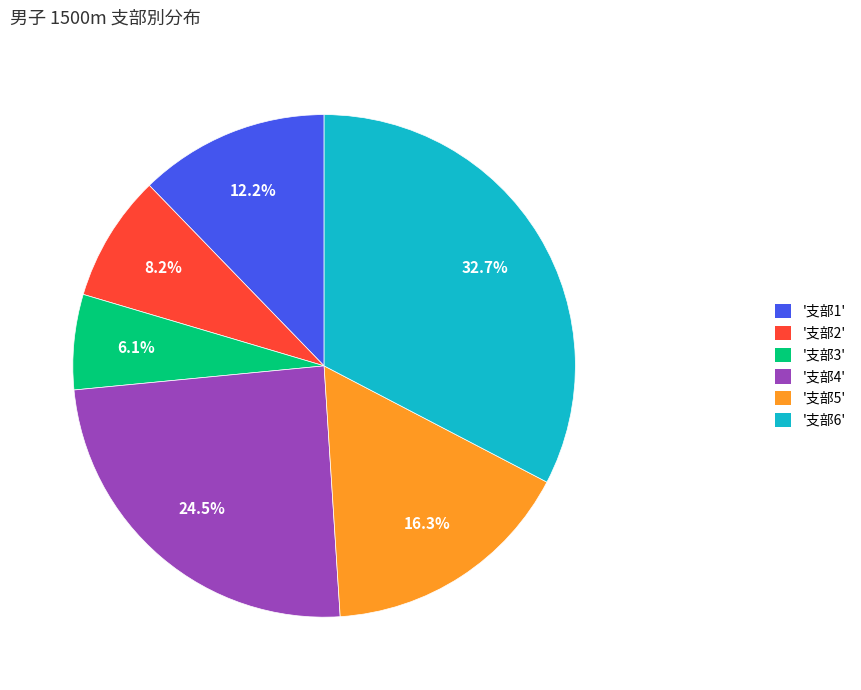

Does any single category account for the majority?

No